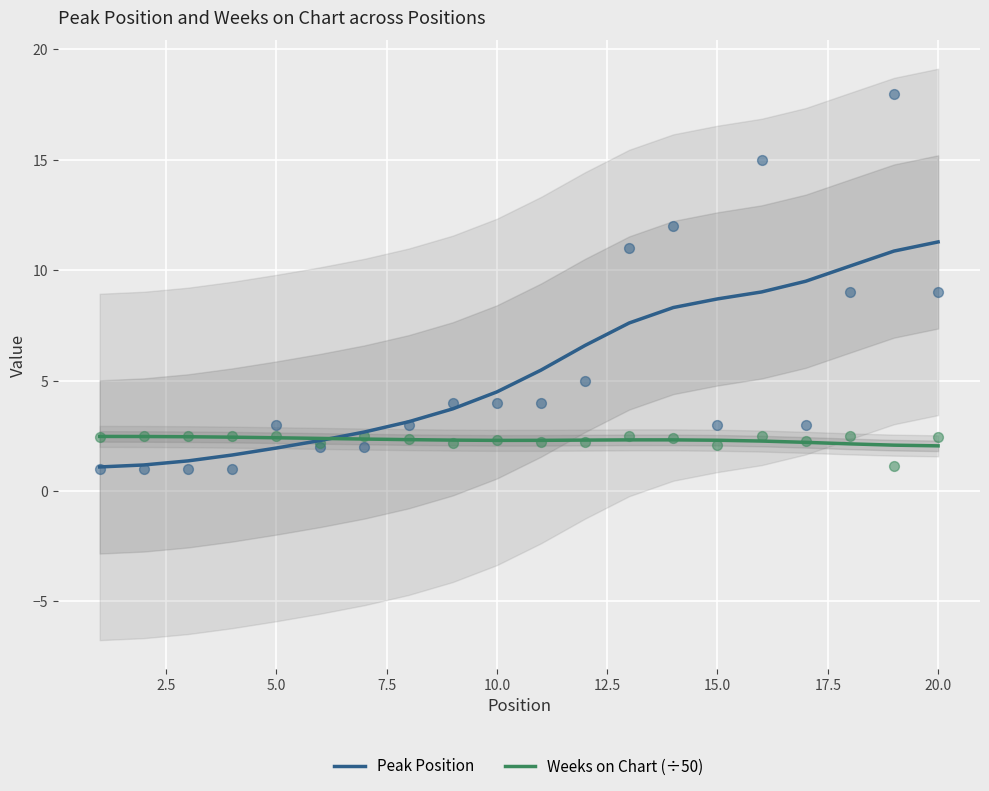

Which series has the widest spread of Y values?

Peak Position